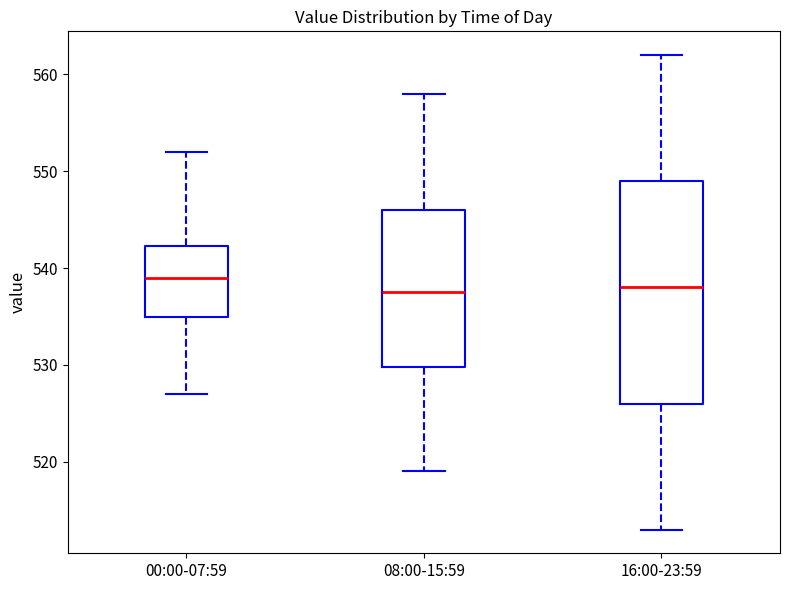

Where is the upper edge of the box for 16:00-23:59 on the y-axis? The values are not printed on the chart, so give them approximately, as read against the axis.

549